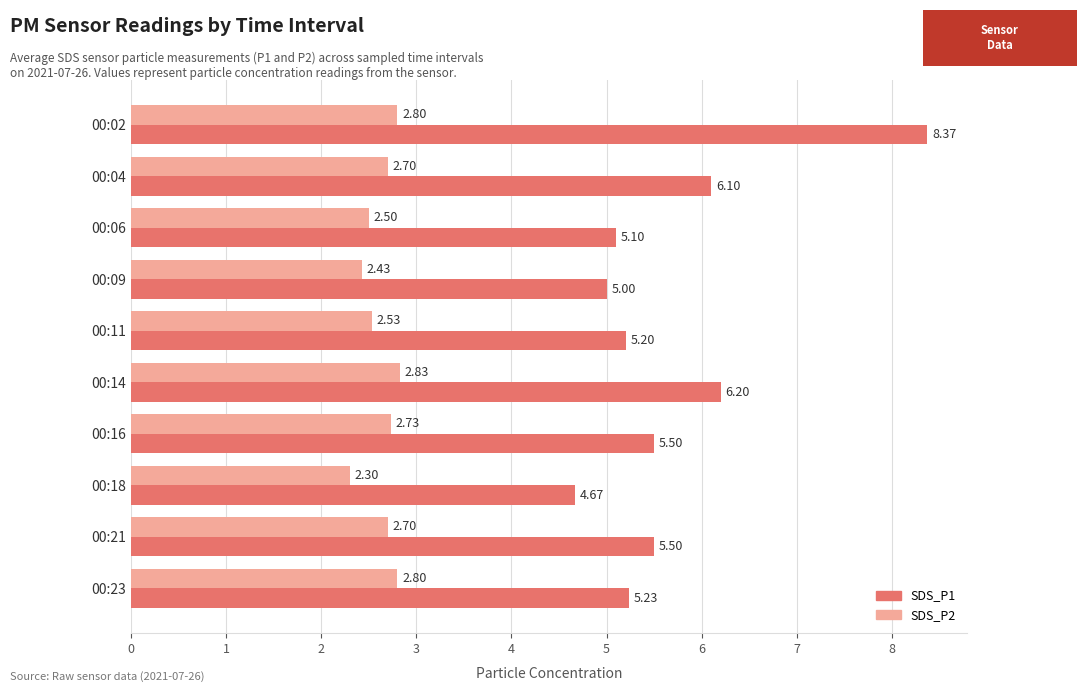

What is the sum of the SDS_P2 values at 00:21 and 00:14?

5.5